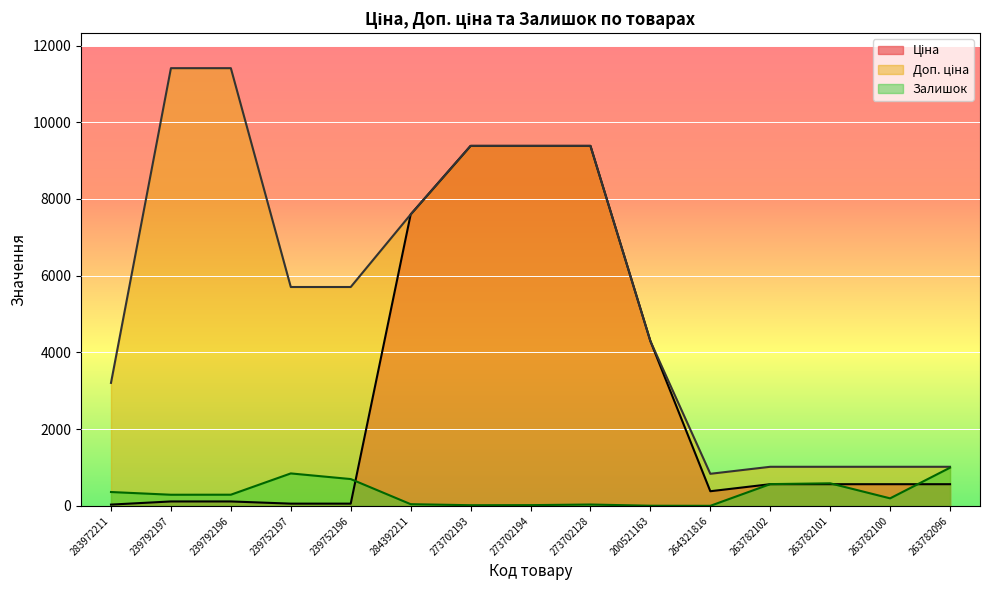

What is the value of the Ціна point at the 4th from the left?

57.0